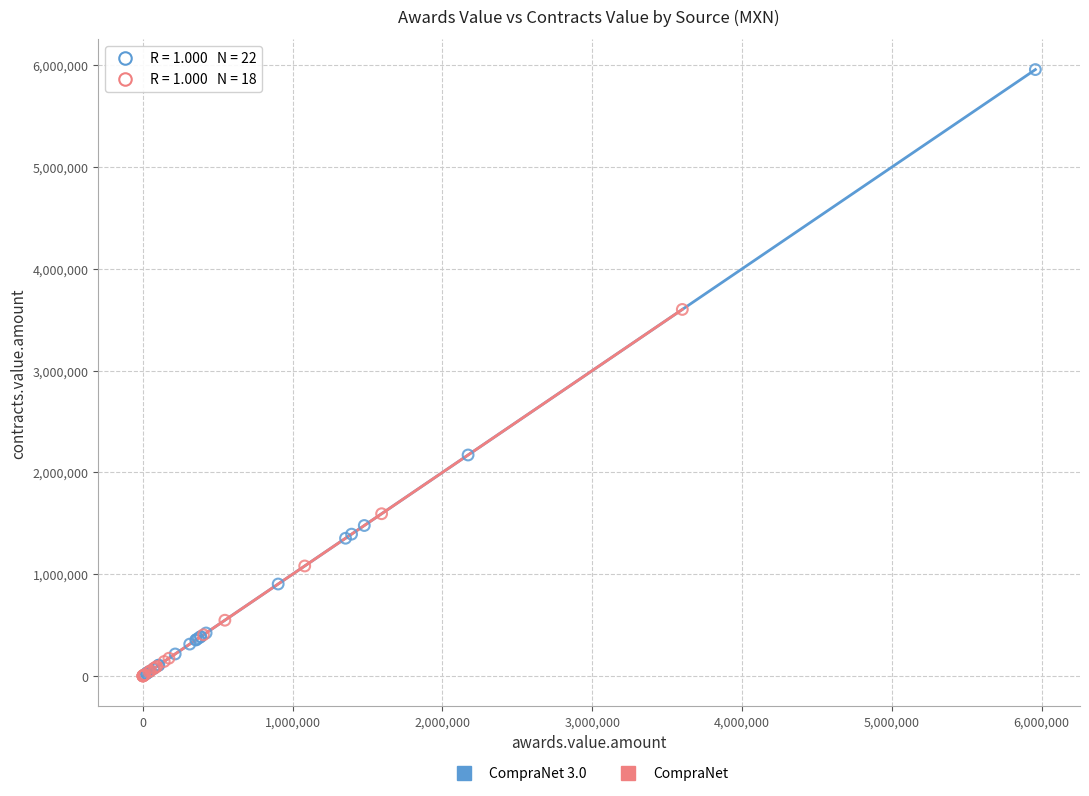

Which series reaches the maximum Y coordinate?

CompraNet 3.0